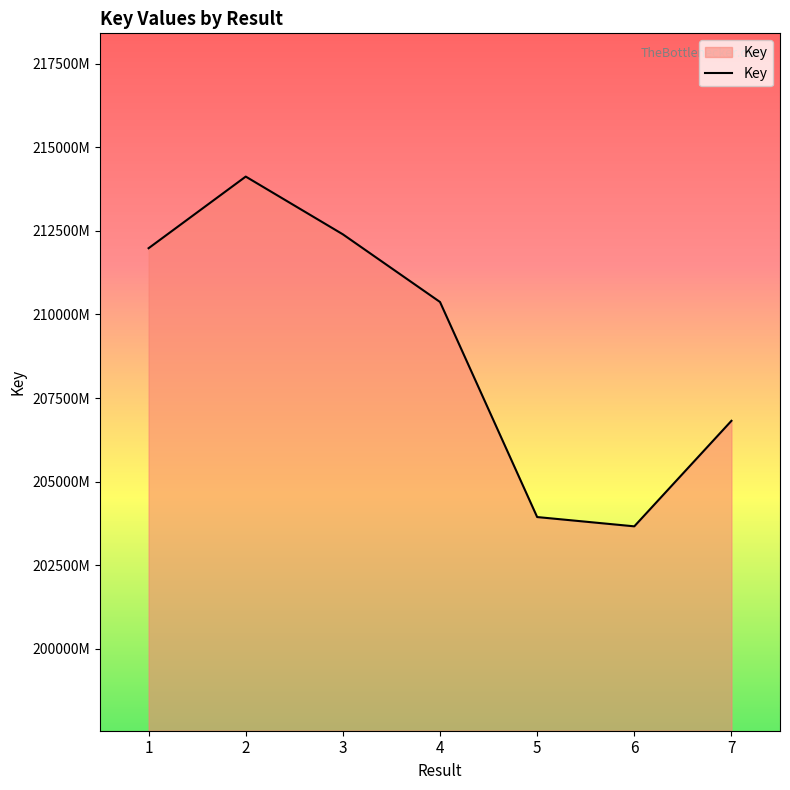

What is the maximum value shown in the chart?

214120230